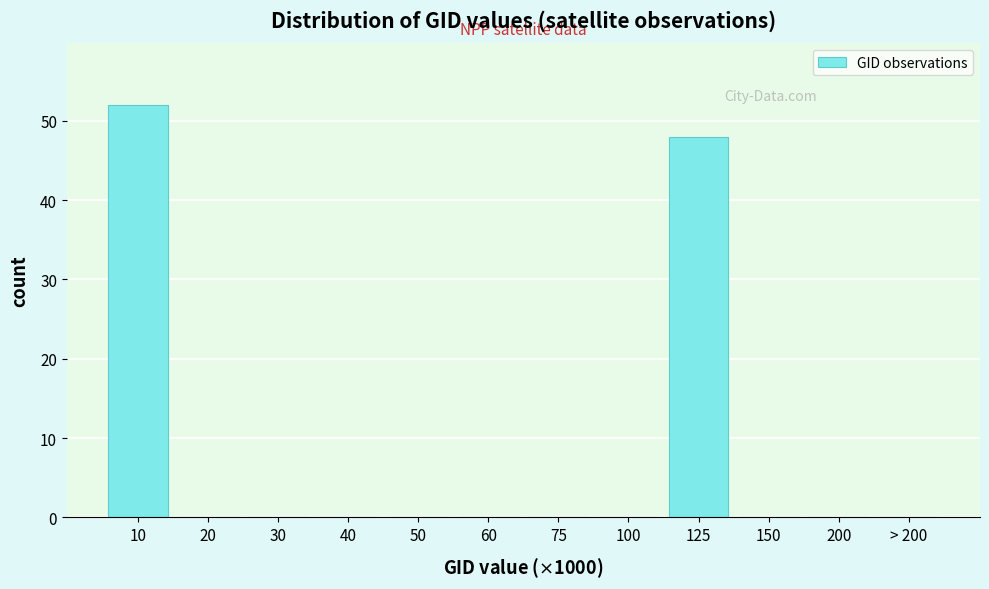

Reading left to right, transcribe all the data shown in this chart.

10=52	20=0	30=0	40=0	50=0	60=0	75=0	100=0	125=48	150=0	200=0	> 200=0